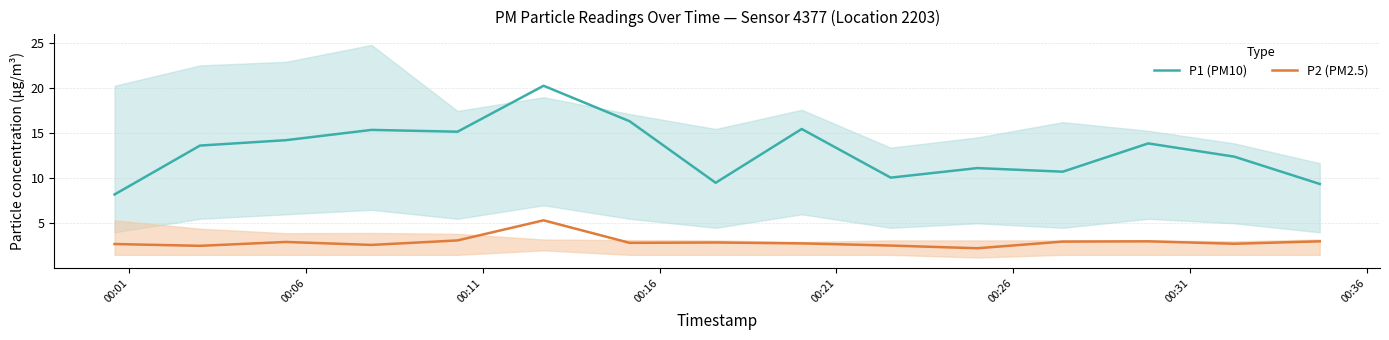

What is the value of the P2 (PM2.5) point at the 4th from the left?

2.6